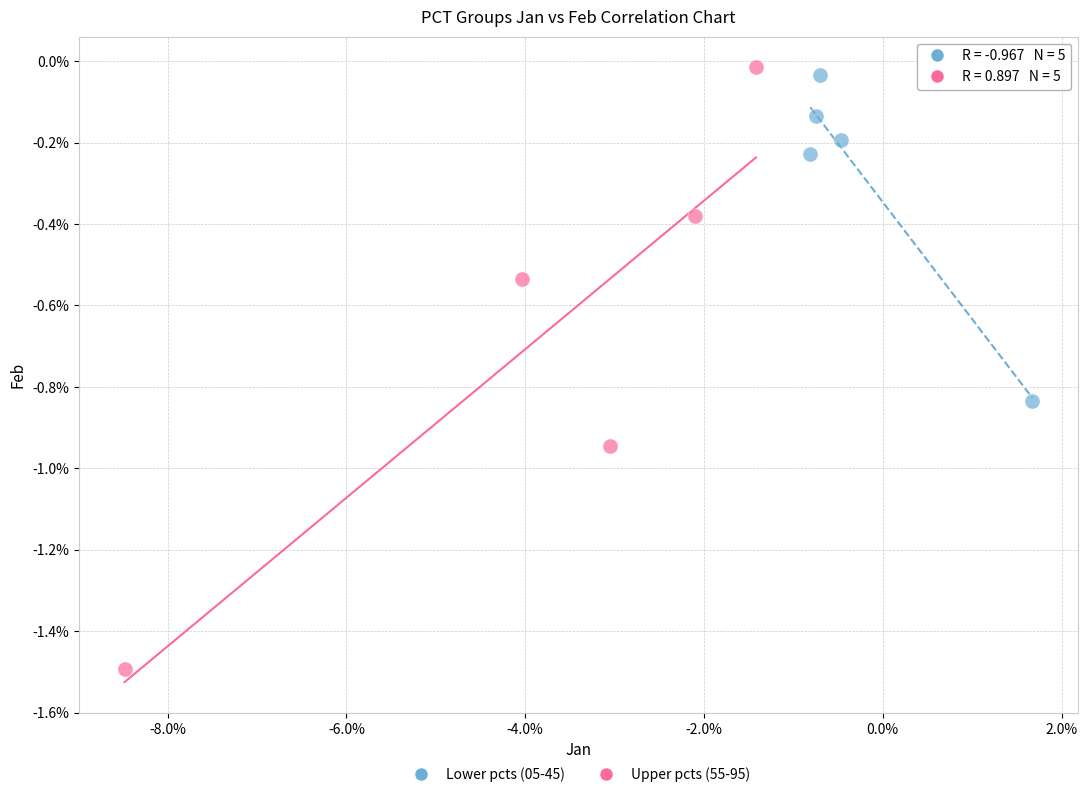

Which series has the widest spread of Y values?

Upper pcts (55-95)